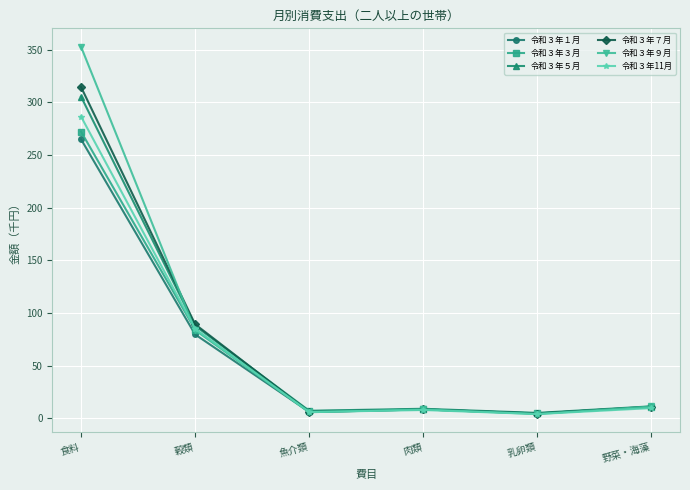

At which label is 令和３年11月 closest to 145?

穀類